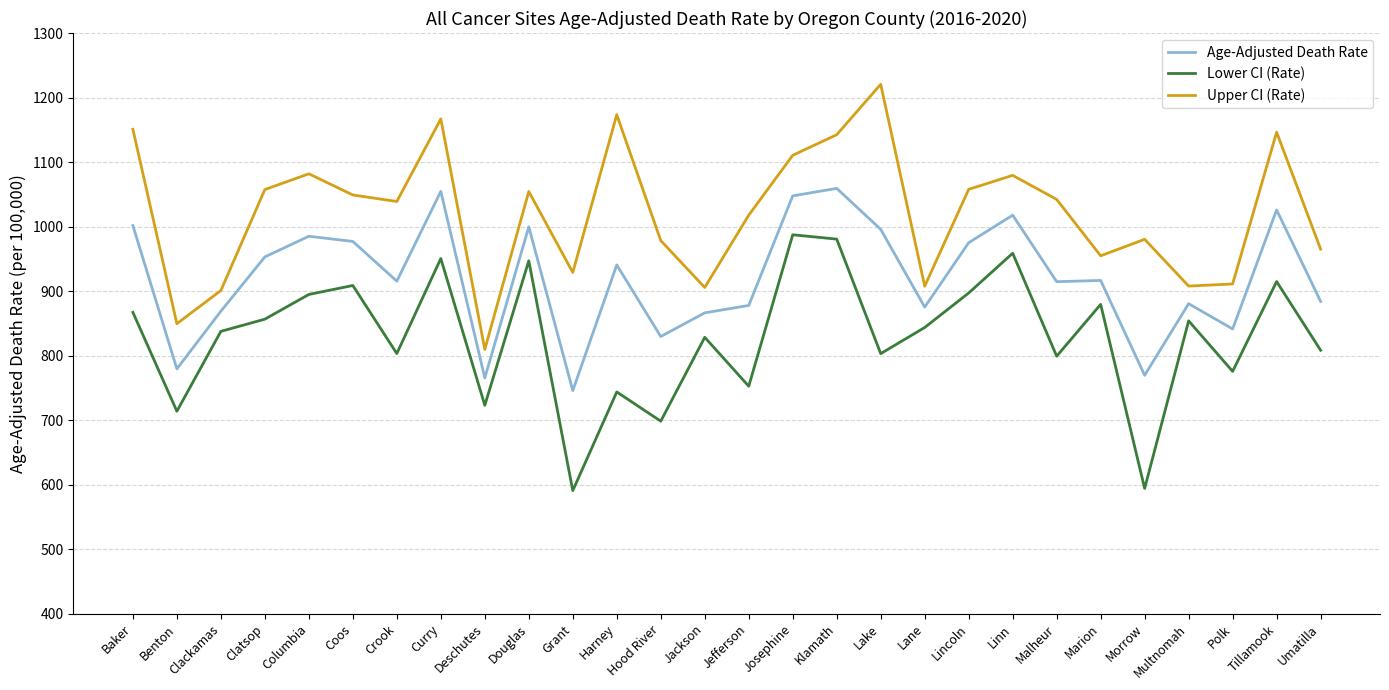

In Age-Adjusted Death Rate, how many points are lower than both neighbors (excluding endpoints)?

9